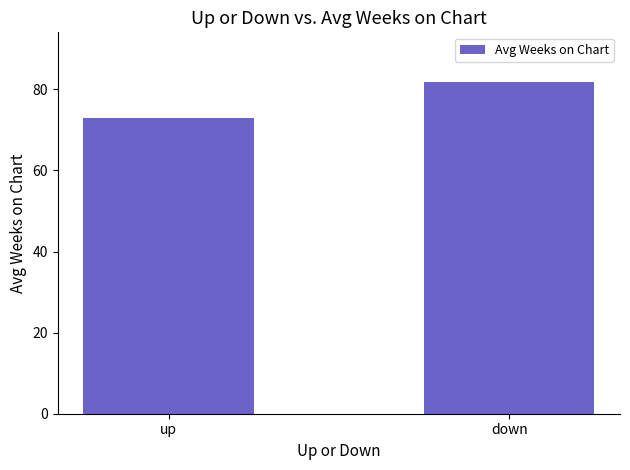

Reading left to right, list all the values displayed in this chart.

73.0	81.8